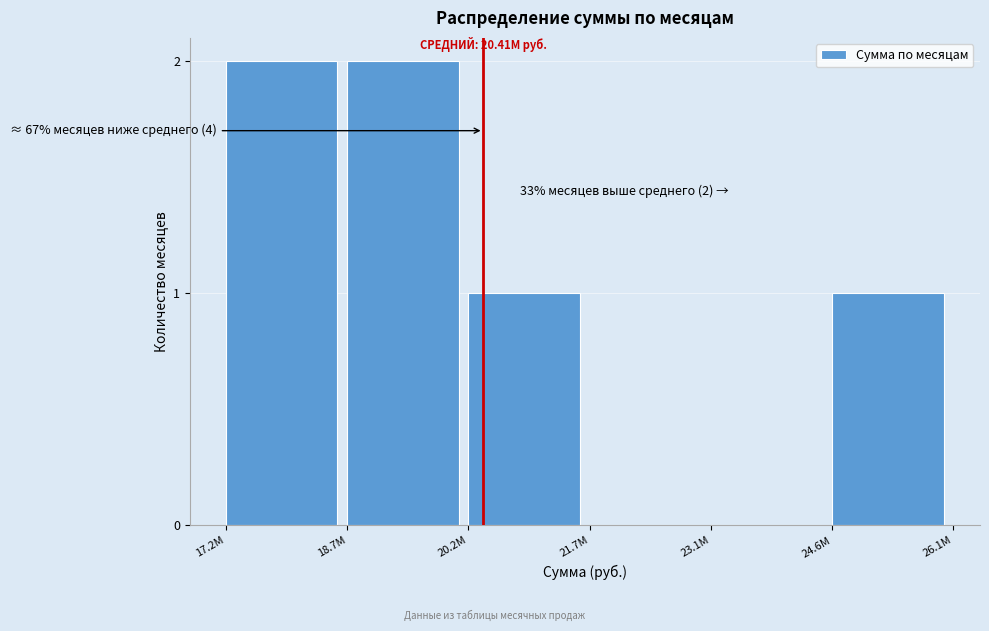

Reading right to left, list all the values displayed in this chart.

24.6М=1	23.1М=0	21.7М=0	20.2М=1	18.7М=2	17.2М=2